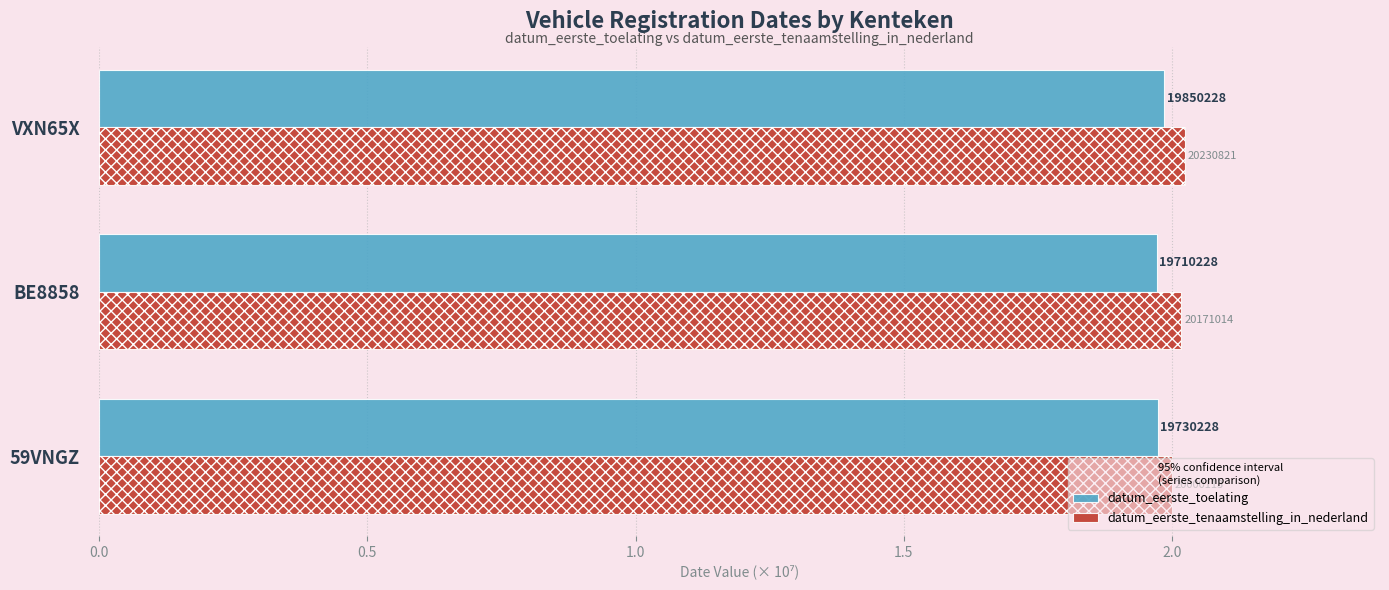

What is the value of the datum_eerste_toelating bar at the 3rd from the left?

2.0